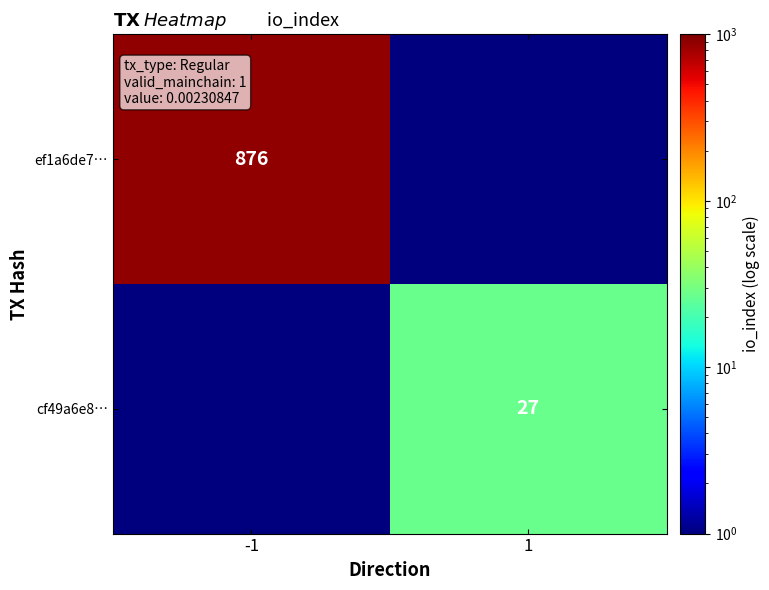

What is the spread (max minus min) of values at 1?

26.5